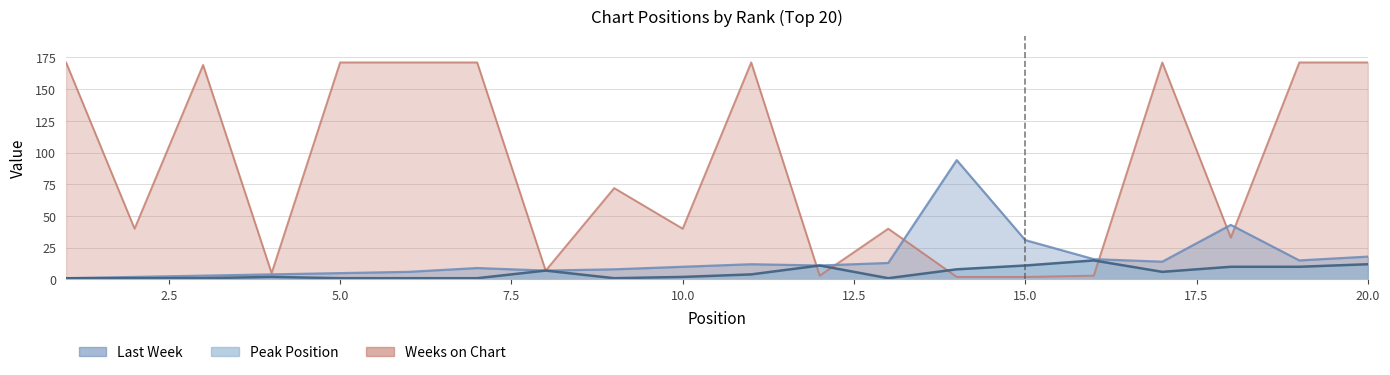

Reading left to right, list all the values displayed in this chart.

Last Week: 1	2	3	4	5	6	9	7	8	10	12	11	13	94	31	16	14	43	15	18
Peak Position: 1	1	1	2	1	1	1	7	1	2	4	11	1	8	11	15	6	10	10	12
Weeks on Chart: 171	40	169	5	171	171	171	7	72	40	171	3	40	2	2	3	171	33	171	171